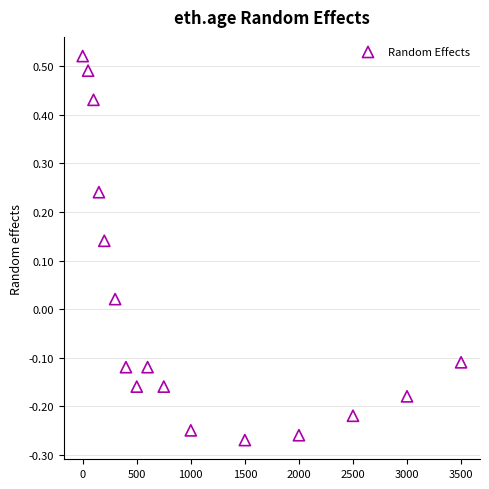

What is the range of X values (max minus min)?

3500.0